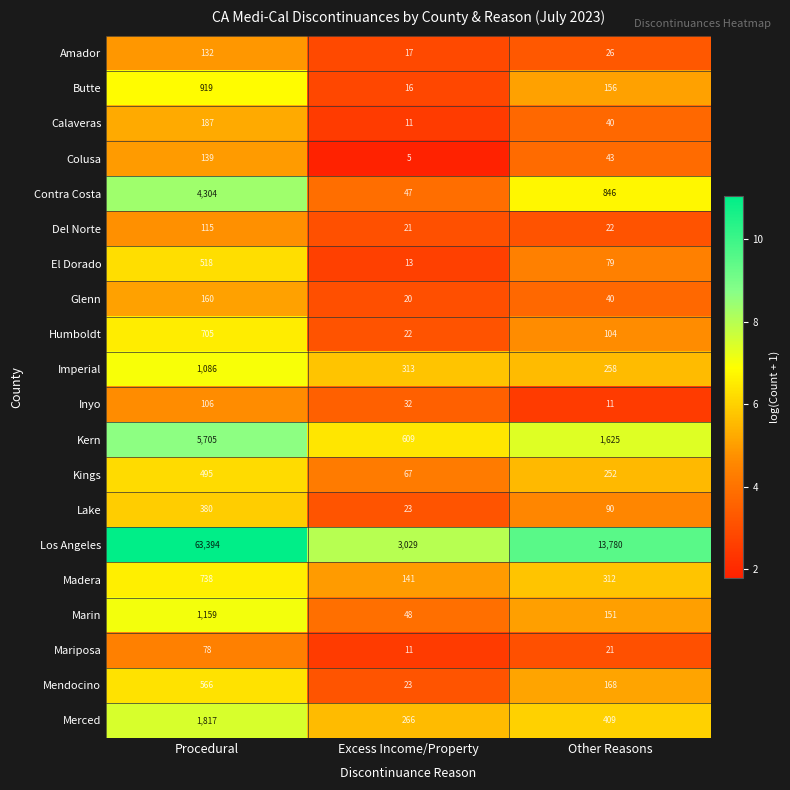

Count the number of data series in this chart.

20